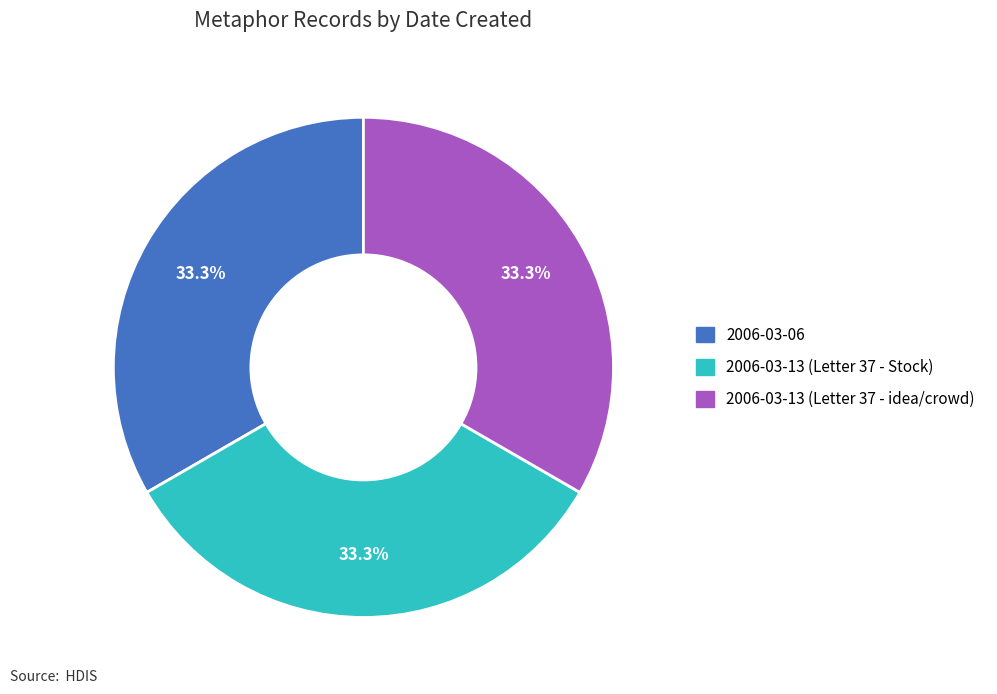

How many segments does this pie chart have?

3